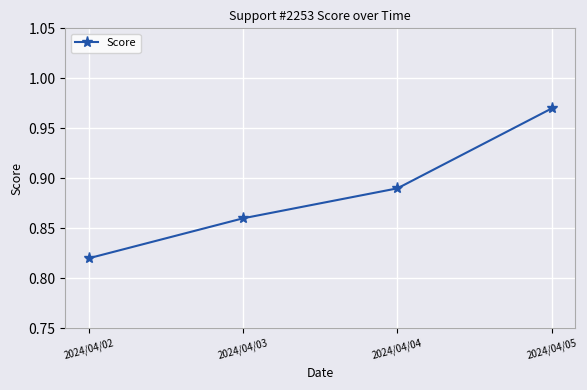

List the labels in order of value, smallest first.

2024/04/02, 2024/04/03, 2024/04/04, 2024/04/05